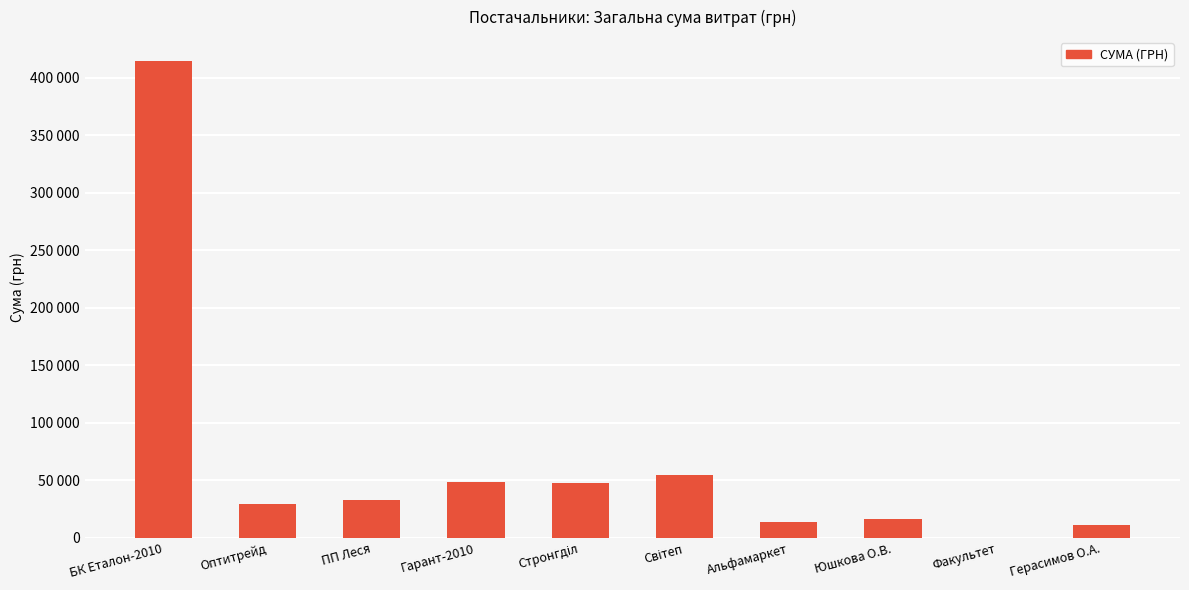

What position from the left is Юшкова О.В.?

8